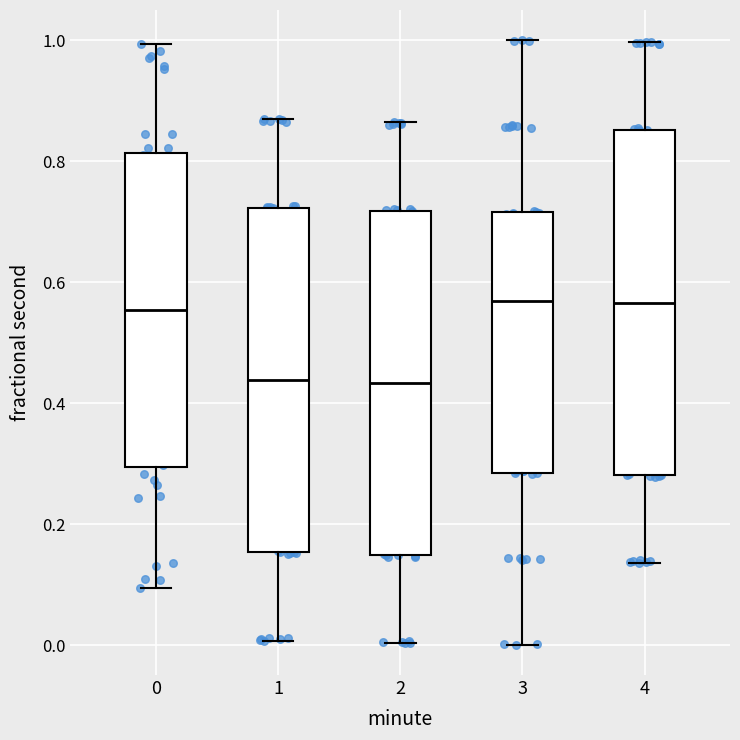

Reading left to right, read every box against the y-axis: the position of its median line, the range the box covers, and the ends of its whiskers. The values are not printed on the chart, so give them approximately, as read against the axis.

0: median 0.56, box 0.30 to 0.82, whiskers 0.10 to 1.00
1: median 0.44, box 0.16 to 0.72, whiskers 0.00 to 0.86
2: median 0.44, box 0.14 to 0.72, whiskers 0.00 to 0.86
3: median 0.56, box 0.28 to 0.72, whiskers 0.00 to 1.00
4: median 0.56, box 0.28 to 0.86, whiskers 0.14 to 1.00